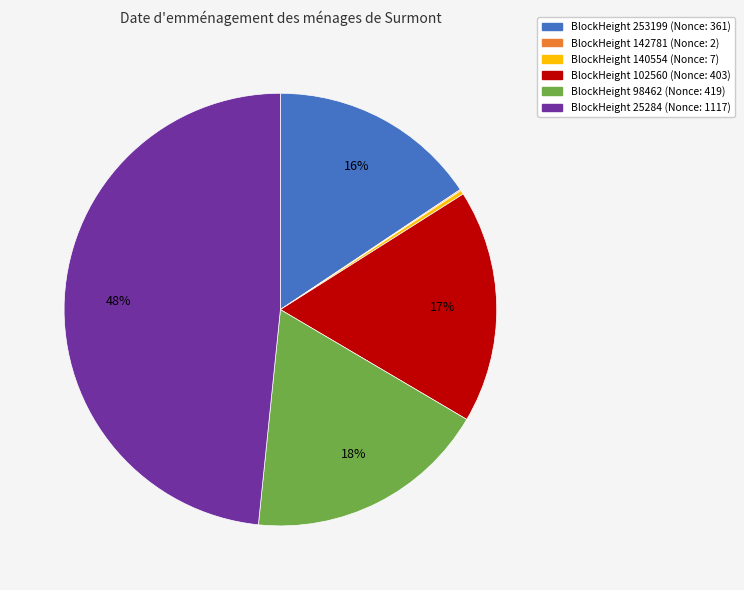

Is there a majority slice in this chart?

No